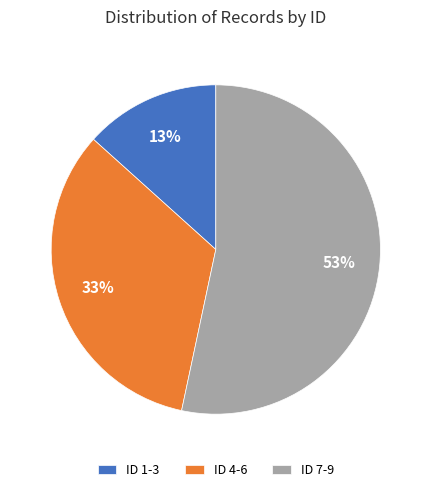

Is the sum of ID 4-6 and ID 7-9 greater than half?

Yes